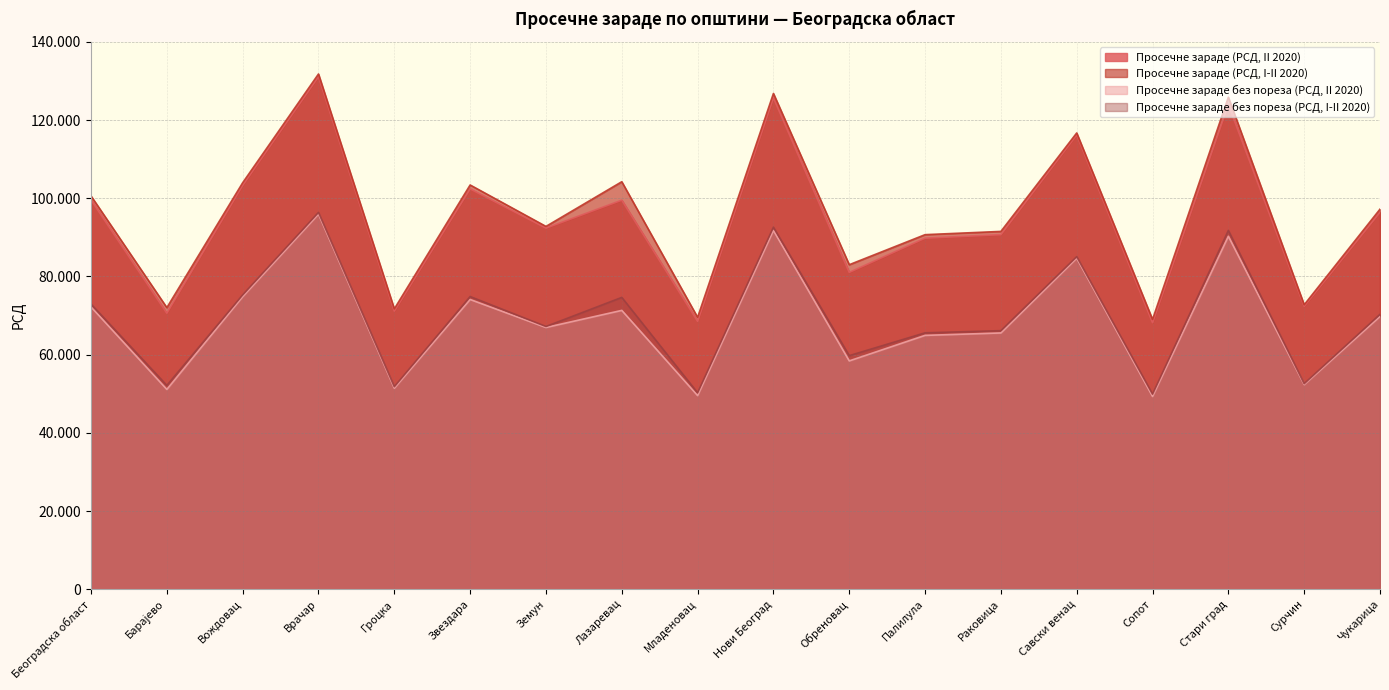

Is it true that Просечне зараде (РСД, II 2020) equals 68181 at Сопот?

True